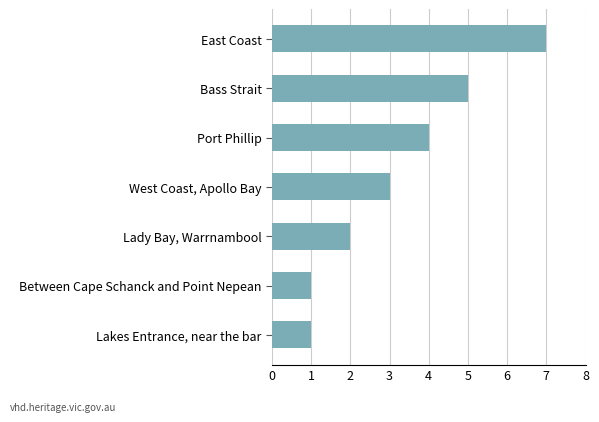

At which category does the chart reach its peak across all series?

East Coast